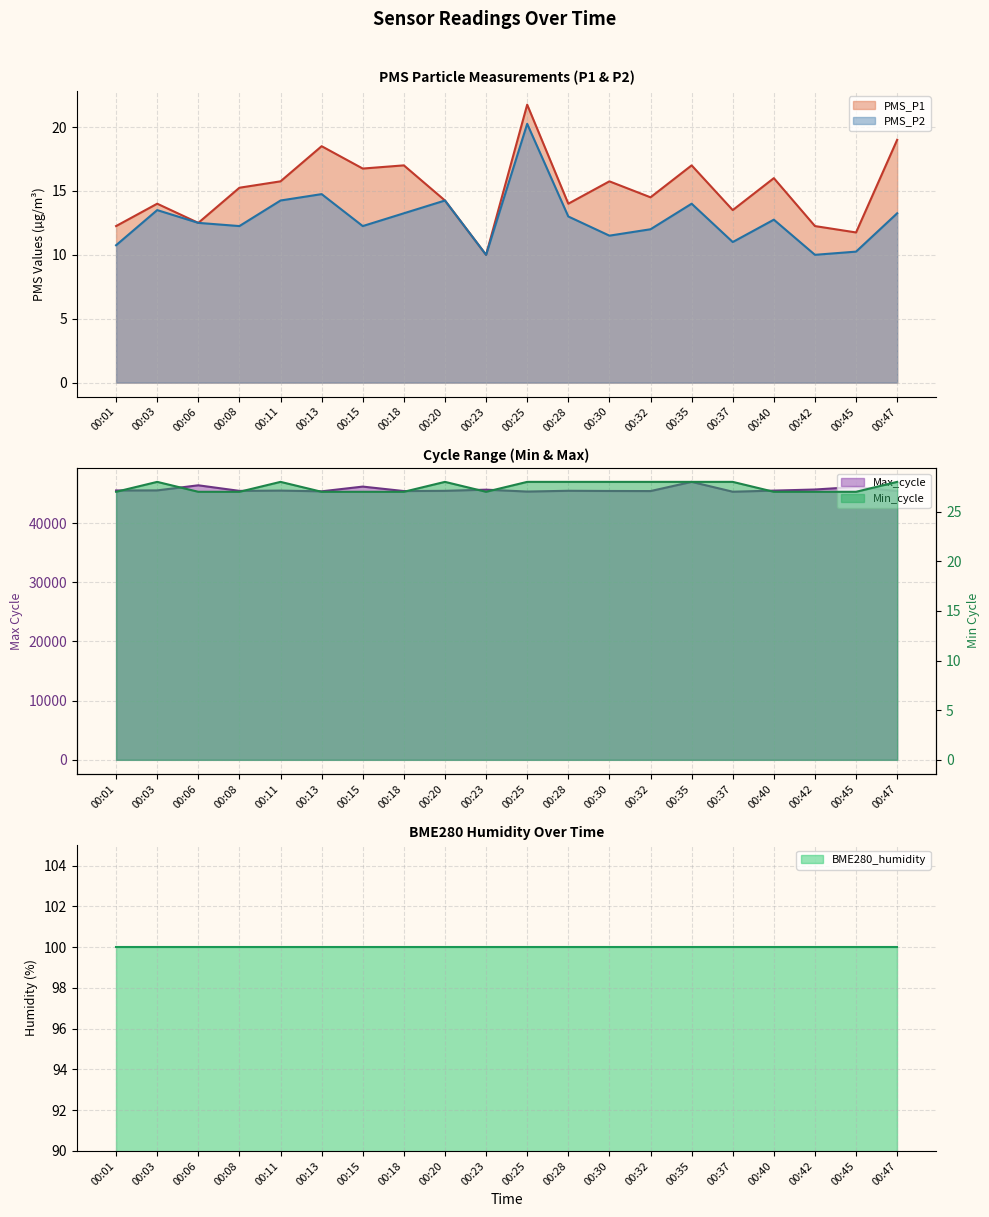

Is the value of Min_cycle at 00:47 greater than the value of Max_cycle at 00:20?

No